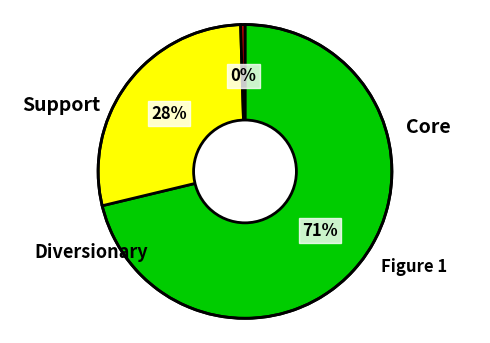

To the nearest percent, what is the average slice percentage?

33%